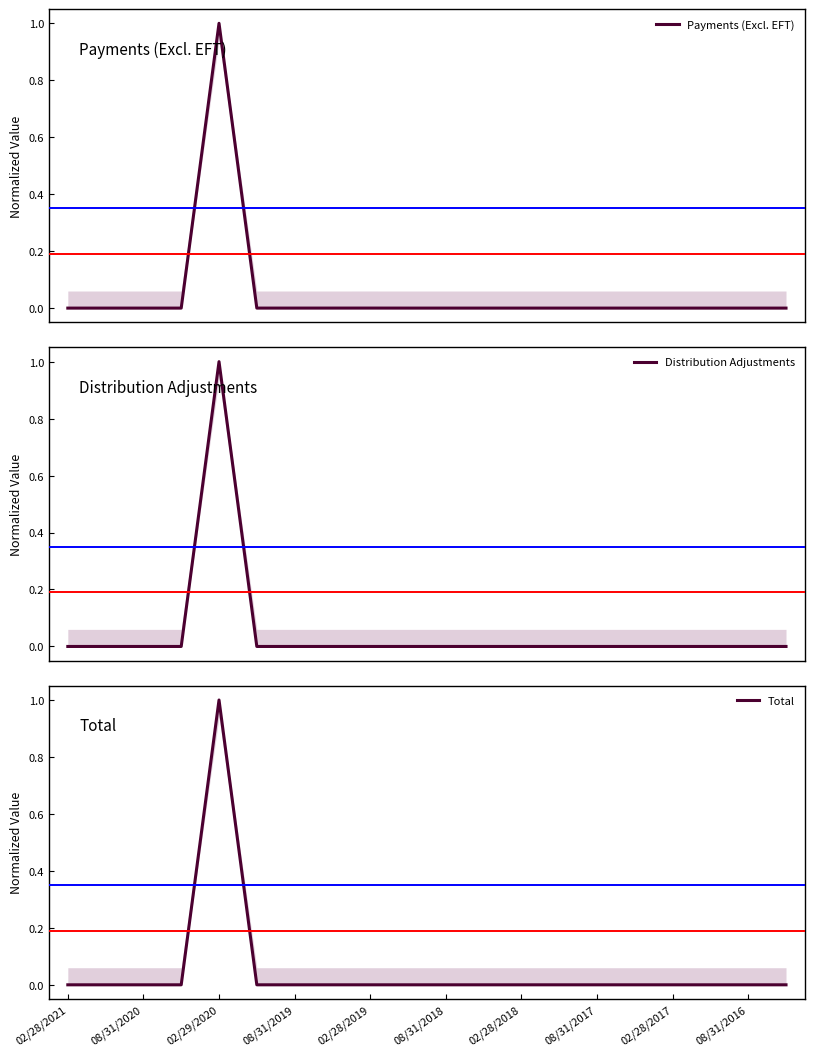

Between 08/31/2019 and 14, which series saw the biggest shift?

Payments (Excl. EFT)